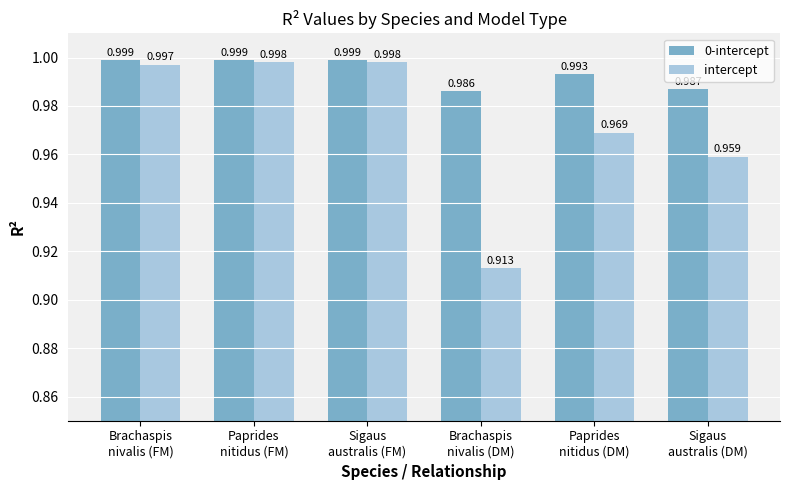

What is the label of the 5th bar from the left?

Paprides
nitidus (DM)